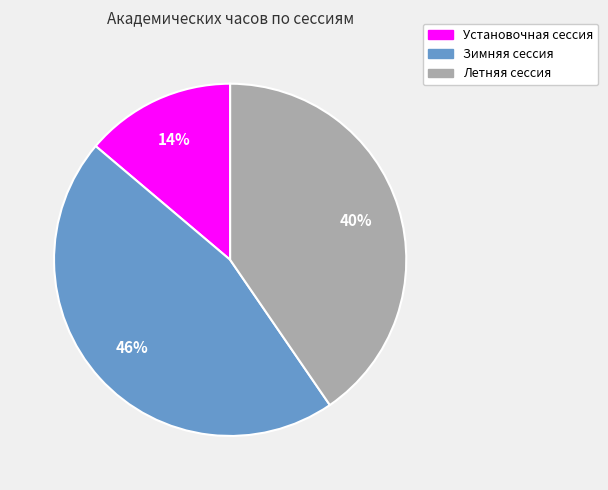

True or false: Установочная сессия accounts for 29% of the total.

False